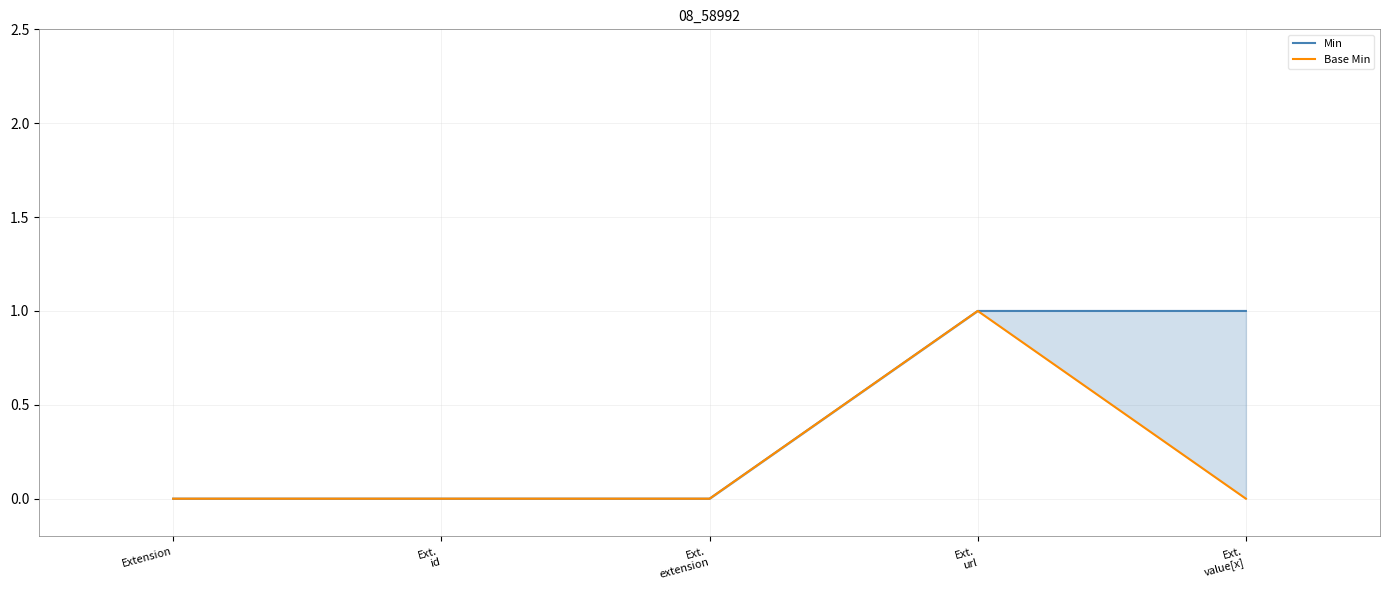

True or false: Min and Base Min intersect in this chart.

False